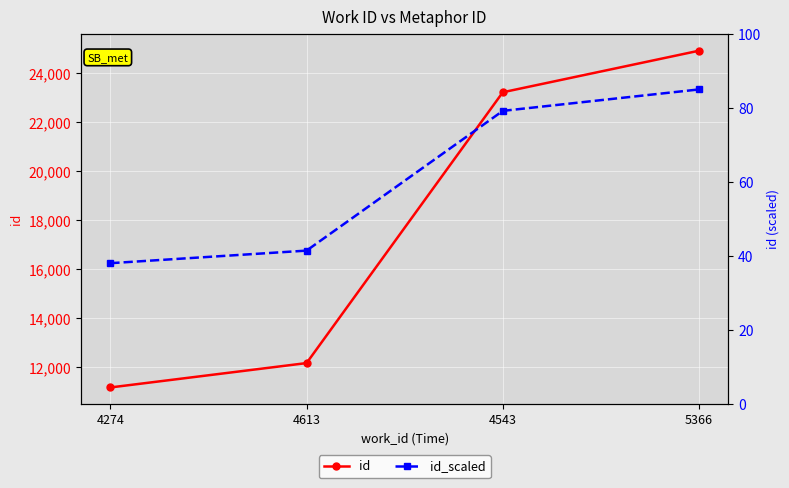

True or false: id_scaled has a value of 117.7 at 5366.

False